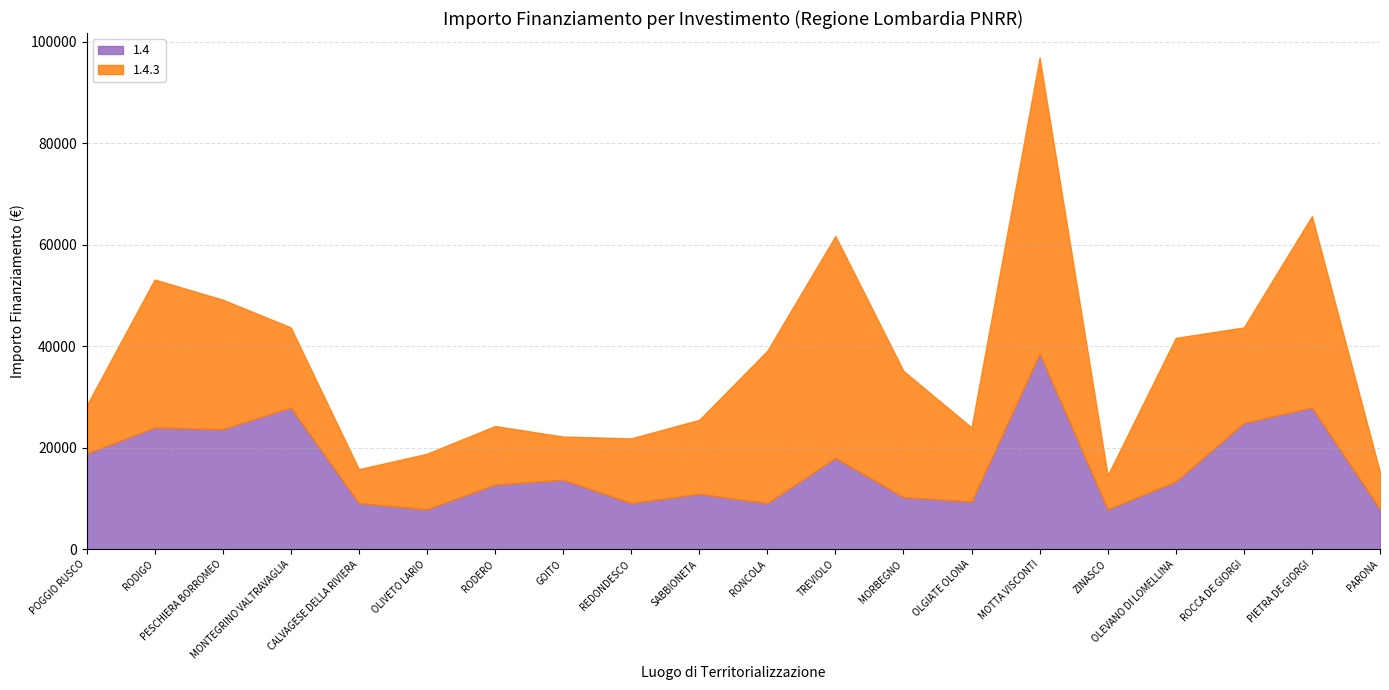

Reading right to left, transcribe all the data shown in this chart.

1.4: 7891	27922	24887	13354	7891	38565	9427	10284	17997	9105	10926	9105	13712	12747	7891	9105	27922	23673	23996	18854
1.4.3: 7284	37708	18817	28281	6677	58272	14568	24853	43707	29995	14568	12747	8498	11533	10926	6677	15782	25494	29136	9427